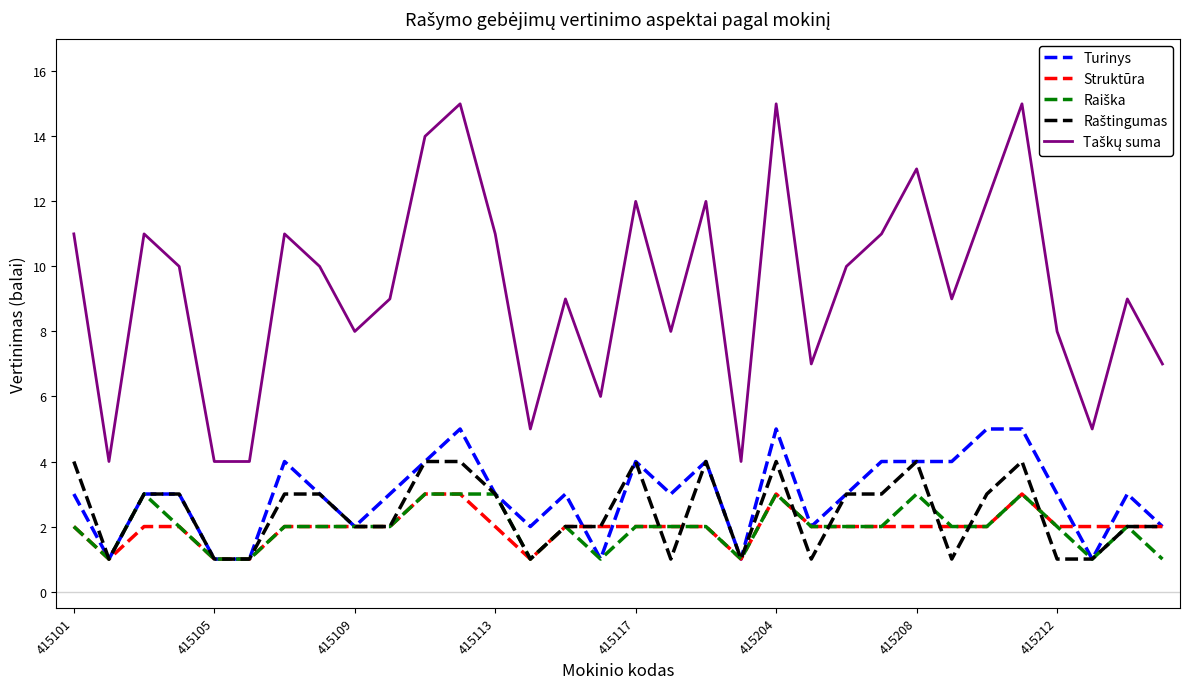

What is the highest value of the Struktūra series?

3